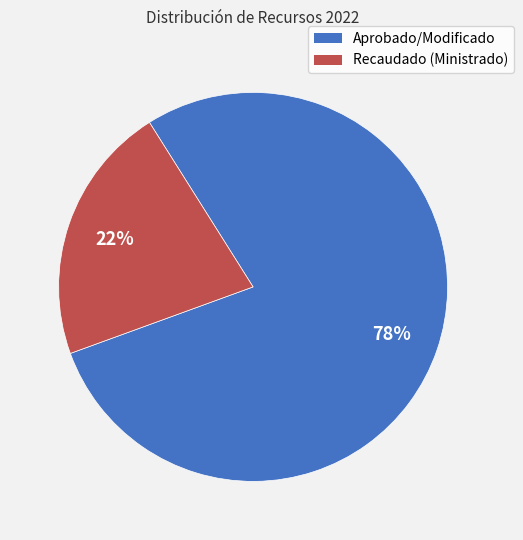

Is it true that Recaudado (Ministrado) is 22% of the pie?

True